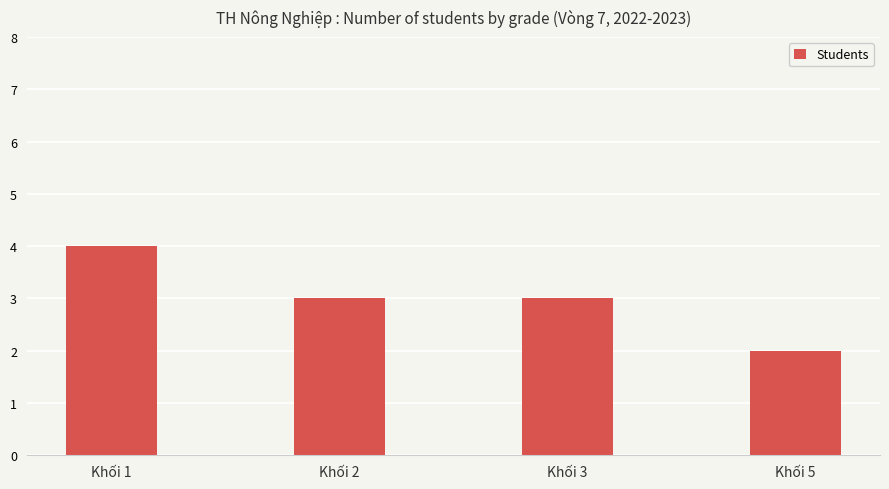

The chart shows a value of 1 at Khối 1. True or false?

False